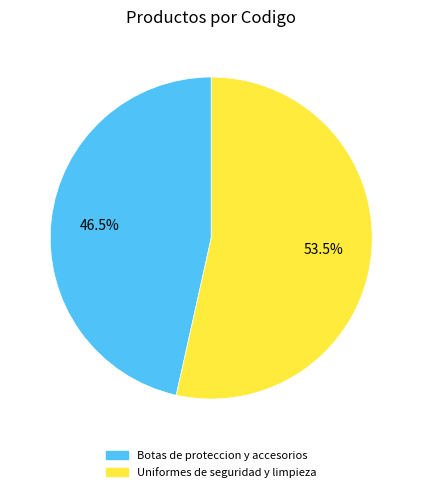

Which slice is the largest?

Uniformes de seguridad y limpieza